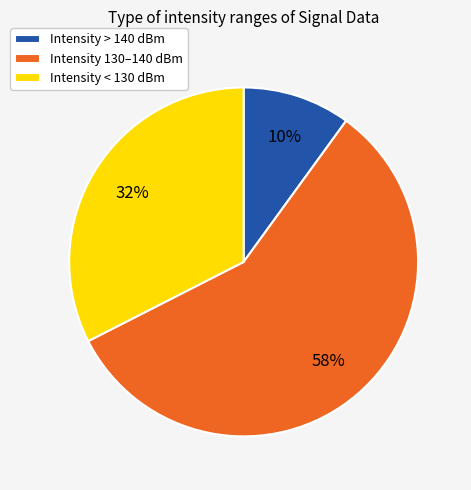

To the nearest percent, what portion does Intensity 130–140 dBm represent?

58%